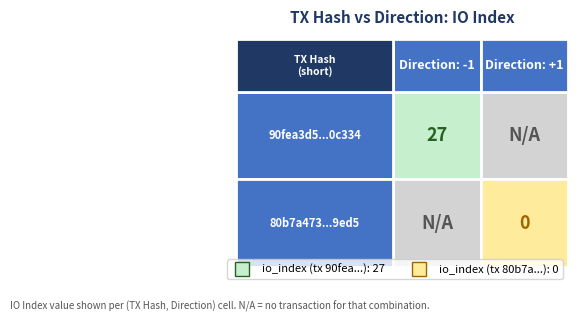

Which series has the largest range (max minus min)?

90fea3d5cd71297adb1053b9e32cb7448f0c334